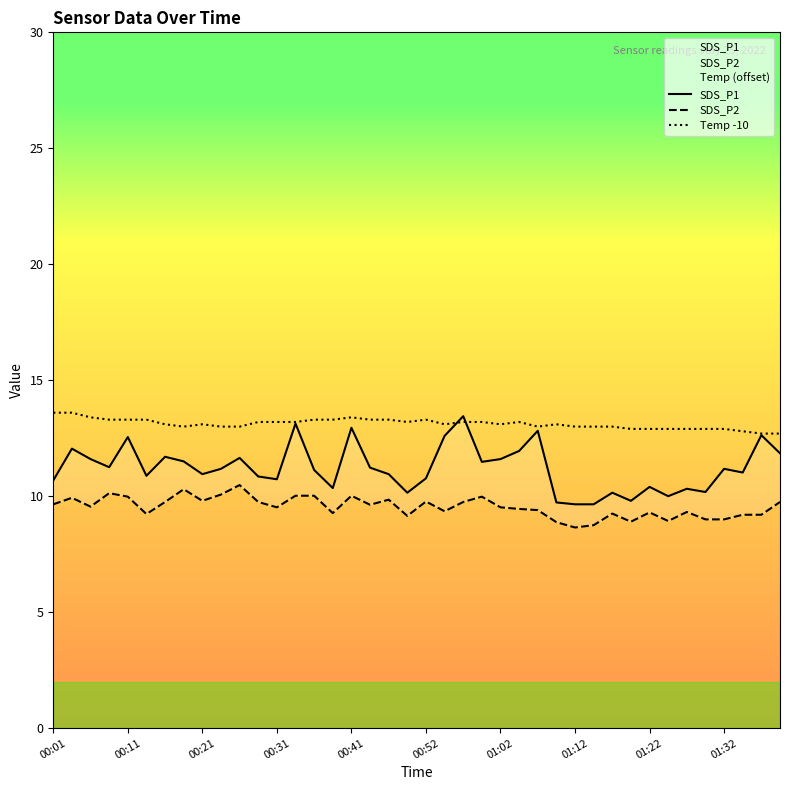

How many values in the SDS_P2 series are below 9?

5